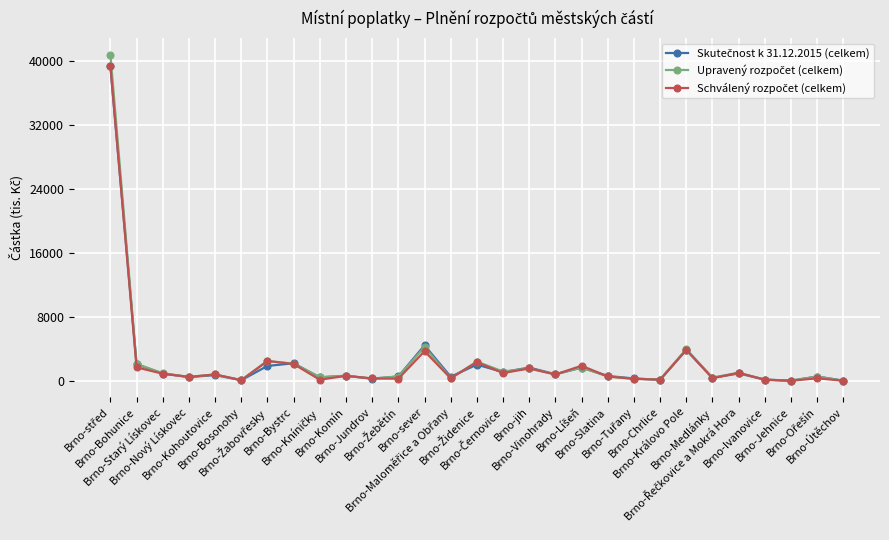

Reading right to left, transcribe all the data shown in this chart.

Skutečnost k 31.12.2015 (celkem): 40	559	37	177	945	385	3882	152	317	627	1674	844	1678	1110	2046	535	4454	565	282	656	450	2214	1882	99	739	489	922	2106	39284
Upravený rozpočet (celkem): 40	560	37	181	1024	429	3971	182	277	563	1685	829	1570	1182	2421	340	4263	562	316	650	475	2170	2500	104	816	515	968	2122	40781
Schválený rozpočet (celkem): 31	337	32	152	1024	349	3890	171	269	563	1910	812	1570	990	2371	340	3720	290	314	650	158	2120	2500	104	816	511	910	1701	39400